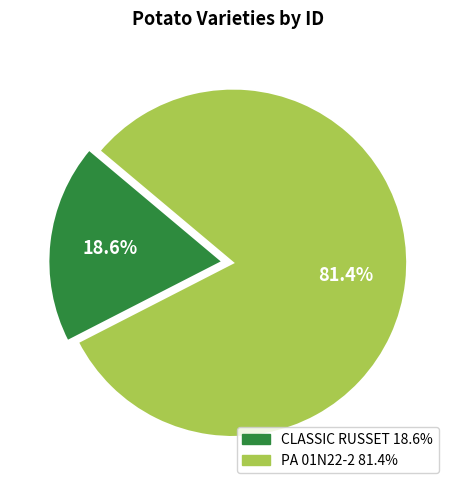

Approximately how many times larger is the value at CLASSIC RUSSET compared to PA 01N22-2?

0.2